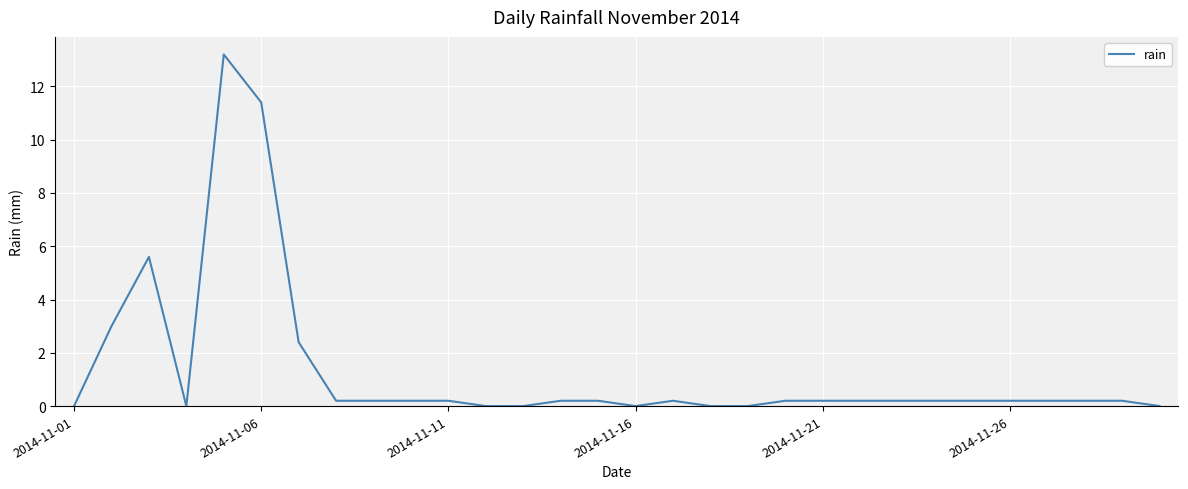

What is the maximum value shown in the chart?

13.2